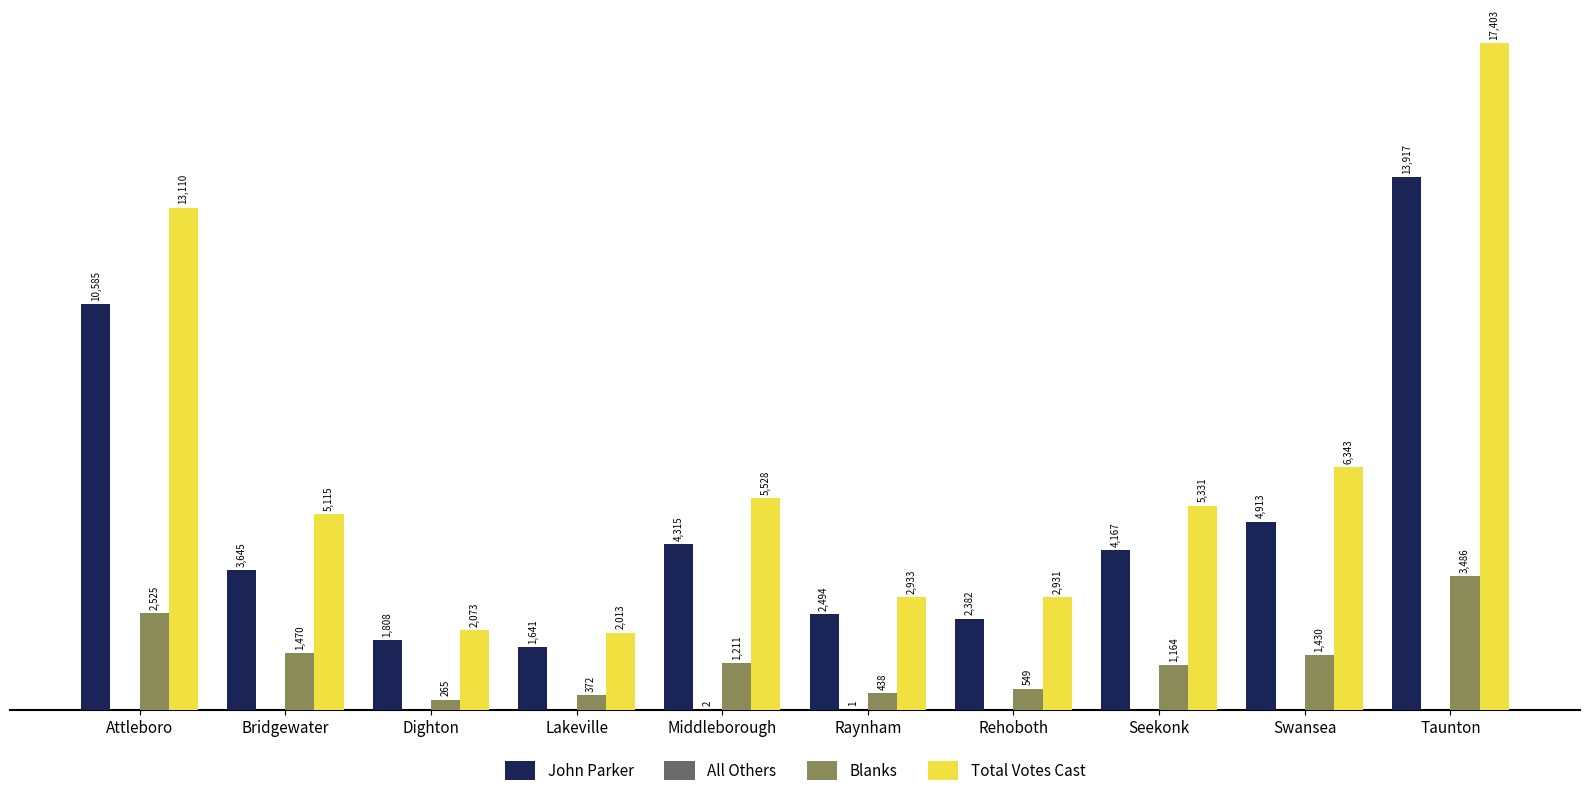

Between Middleborough and Taunton, which series saw the biggest shift?

Total Votes Cast